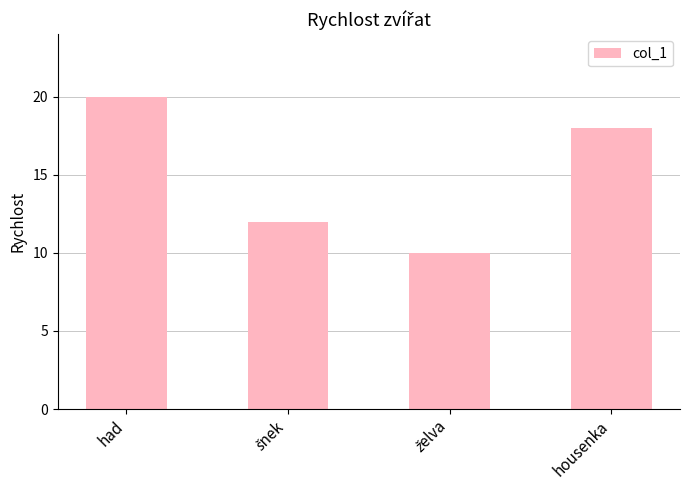

How many values are between 12 and 20?

3